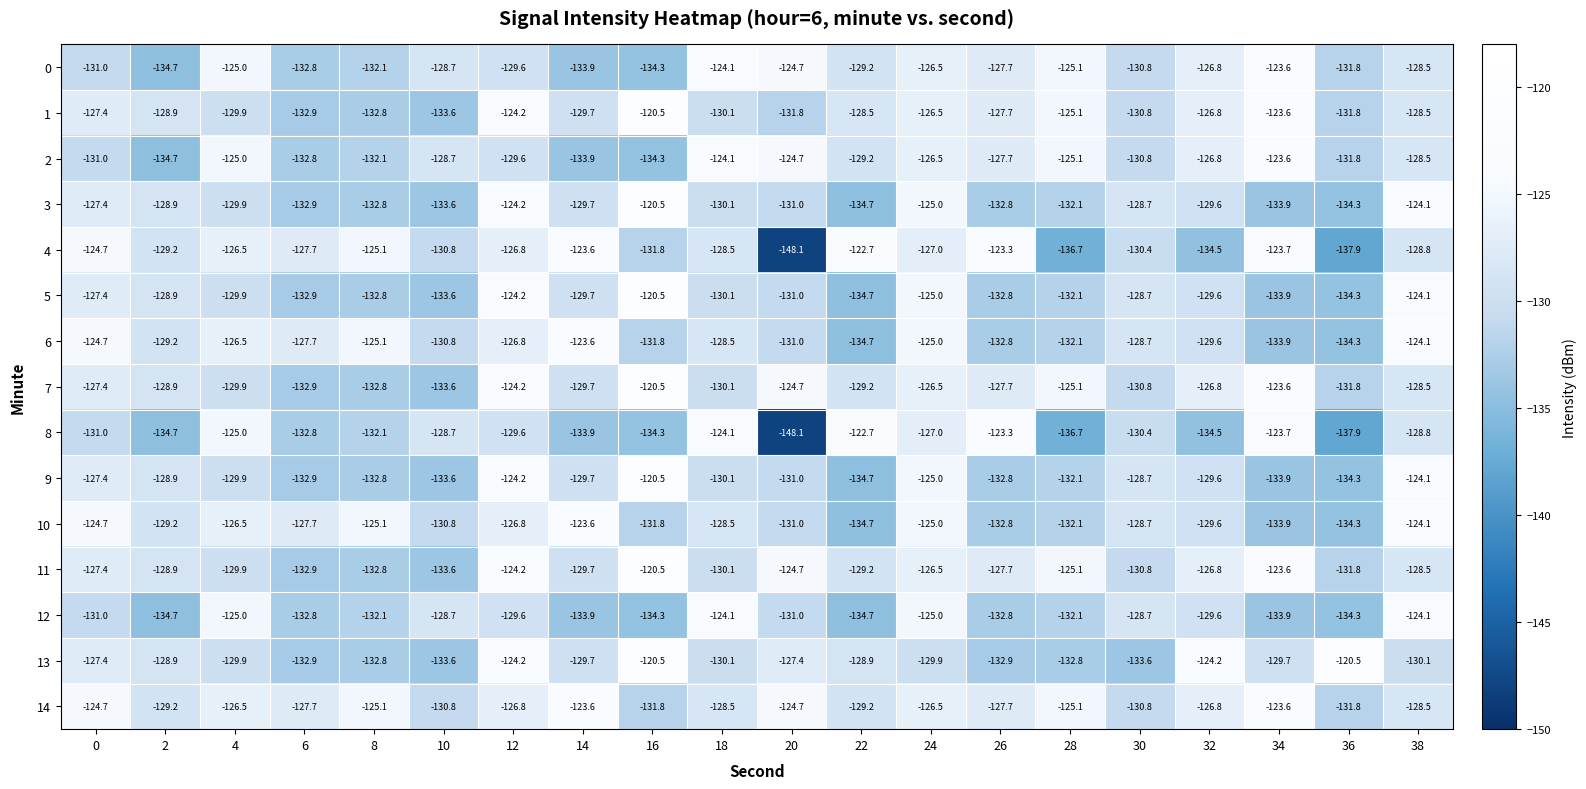

What is the minimum value for 0?

-134.7